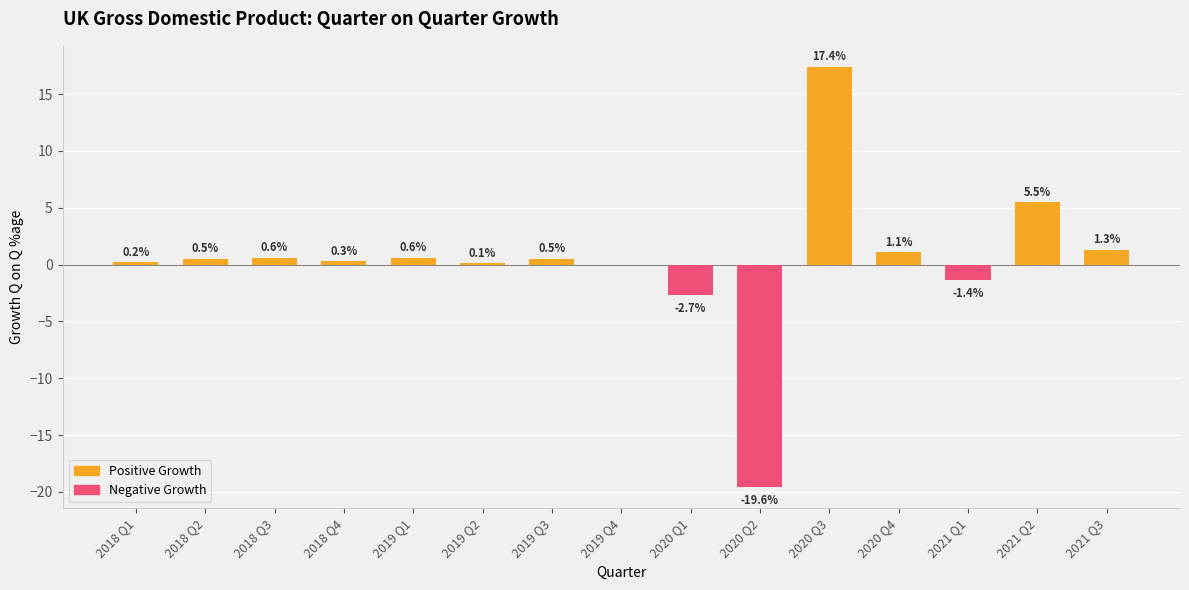

Where is Growth Q on Q %age (positive) nearest to the value 8?

2021 Q2